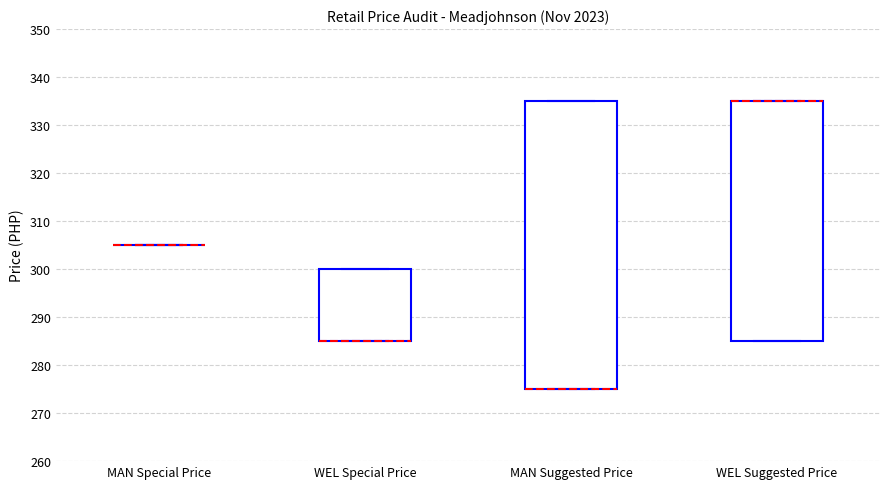

Reading left to right, read every box against the y-axis: the position of its median line, the range the box covers, and the ends of its whiskers. The values are not printed on the chart, so give them approximately, as read against the axis.

MAN Special Price: box collapsed to a line at 305, whiskers 305 to 305
WEL Special Price: median 285 (drawn on the box's lower edge), box 285 to 300, whiskers 285 to 300
MAN Suggested Price: median 275 (drawn on the box's lower edge), box 275 to 335, whiskers 275 to 335
WEL Suggested Price: median 335 (drawn on the box's upper edge), box 285 to 335, whiskers 285 to 335